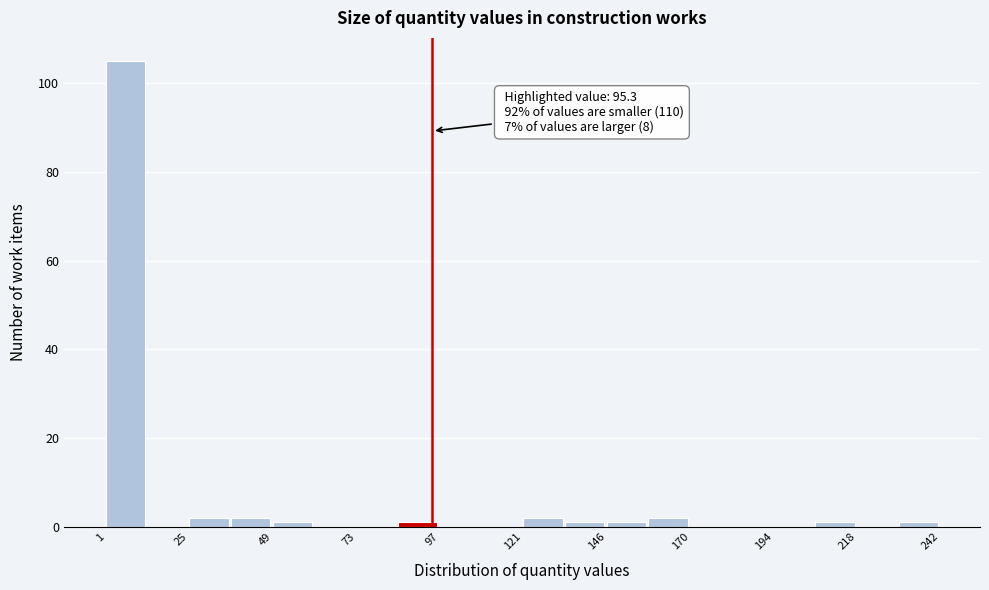

Read against the x-axis, roughly where is the centre of the tallest bar?

5